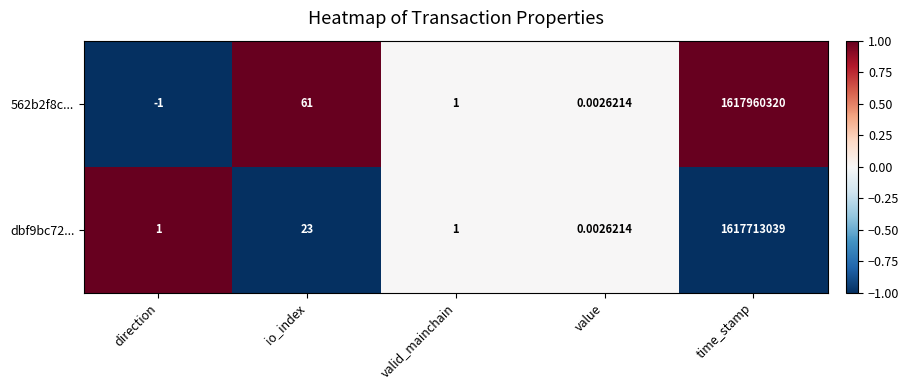

Where is 562b2f8c... nearest to the value 808980159?

io_index